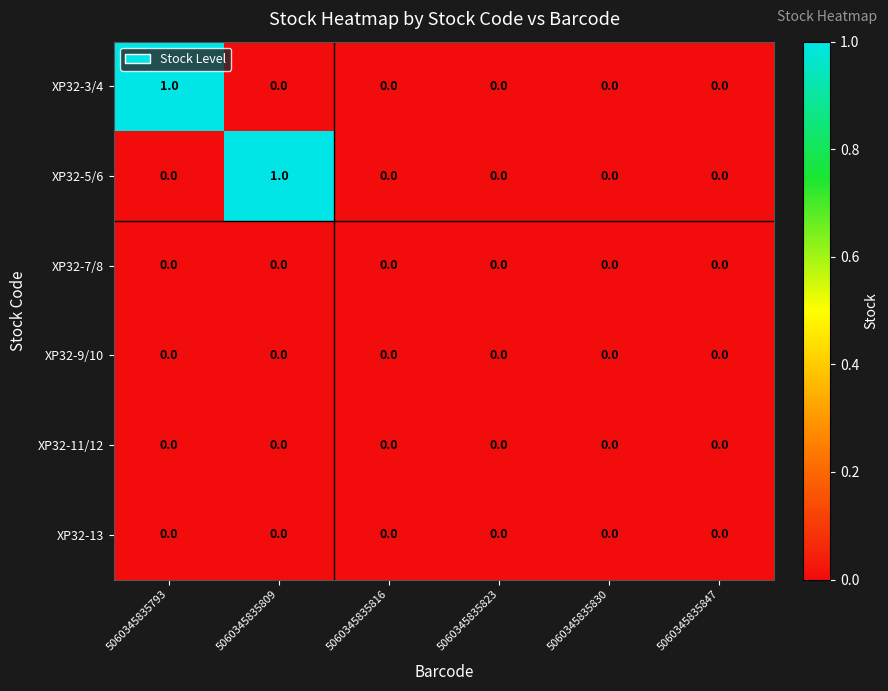

How many data points does each series have?

6